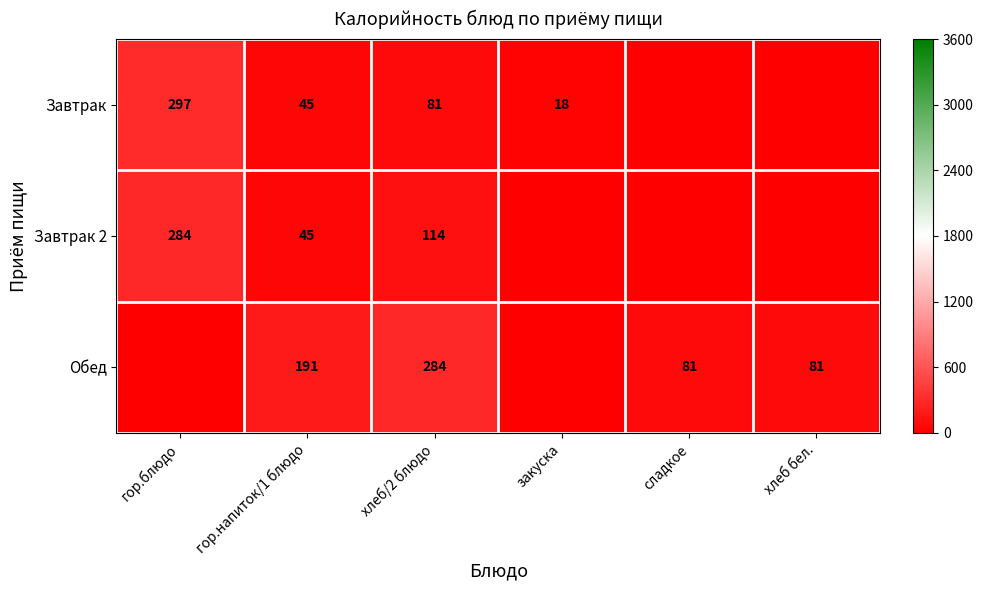

At хлеб/2 блюдо, list the series in order from largest to smallest.

Обед, Завтрак 2, Завтрак